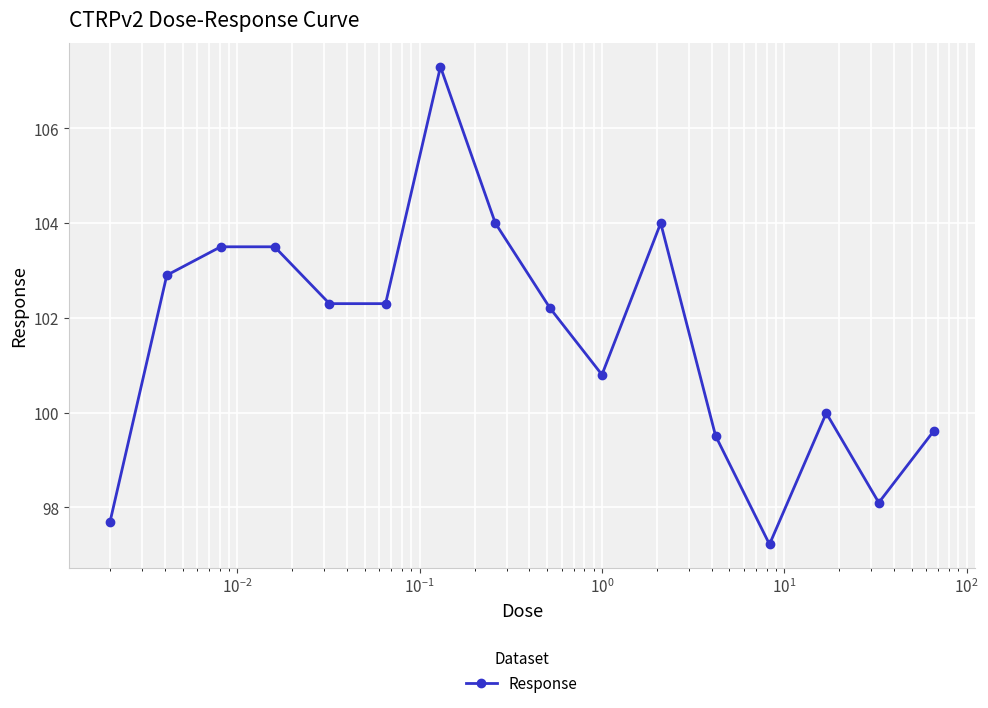

What is the minimum value shown in the chart?

97.2